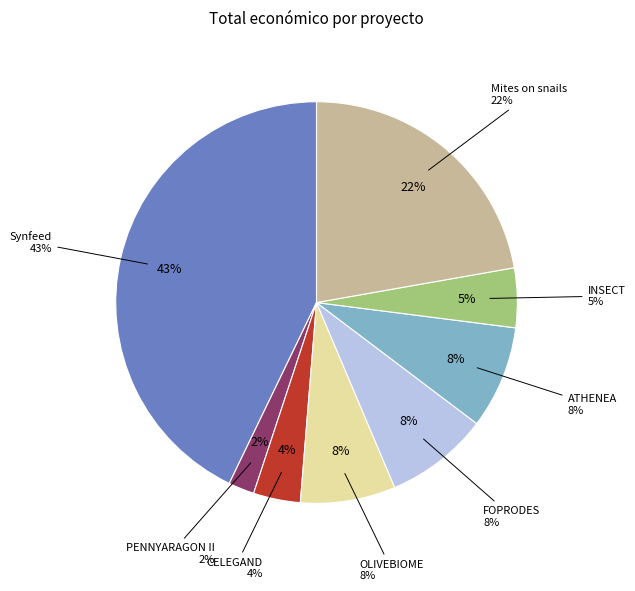

Which slice is the largest?

Synfeed